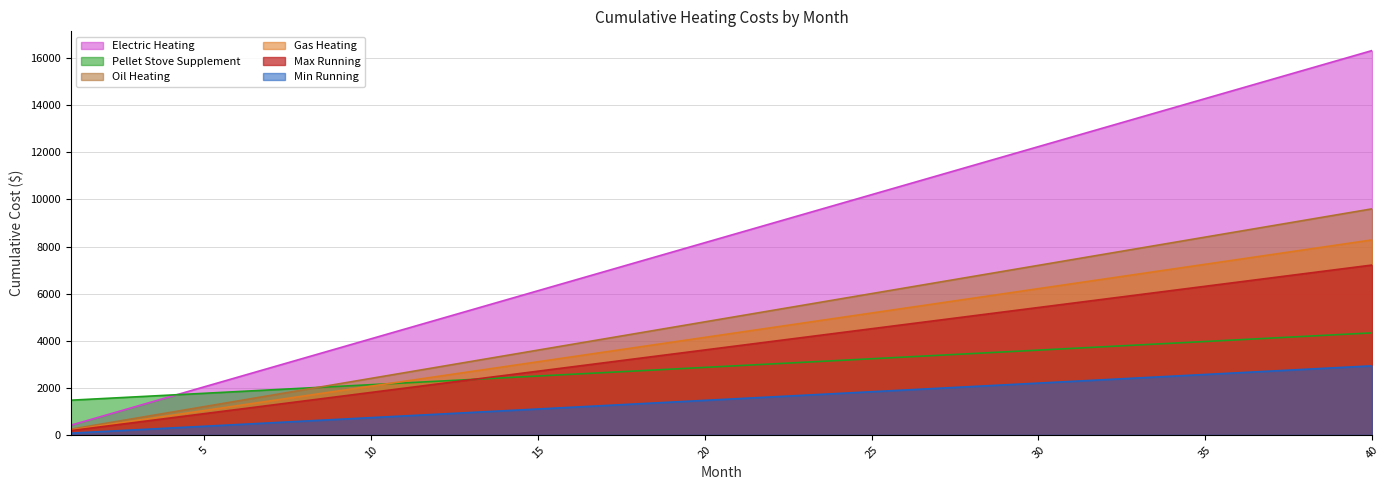

What is the difference between the maximum and second lowest values in the Oil Heating series?

9120.4